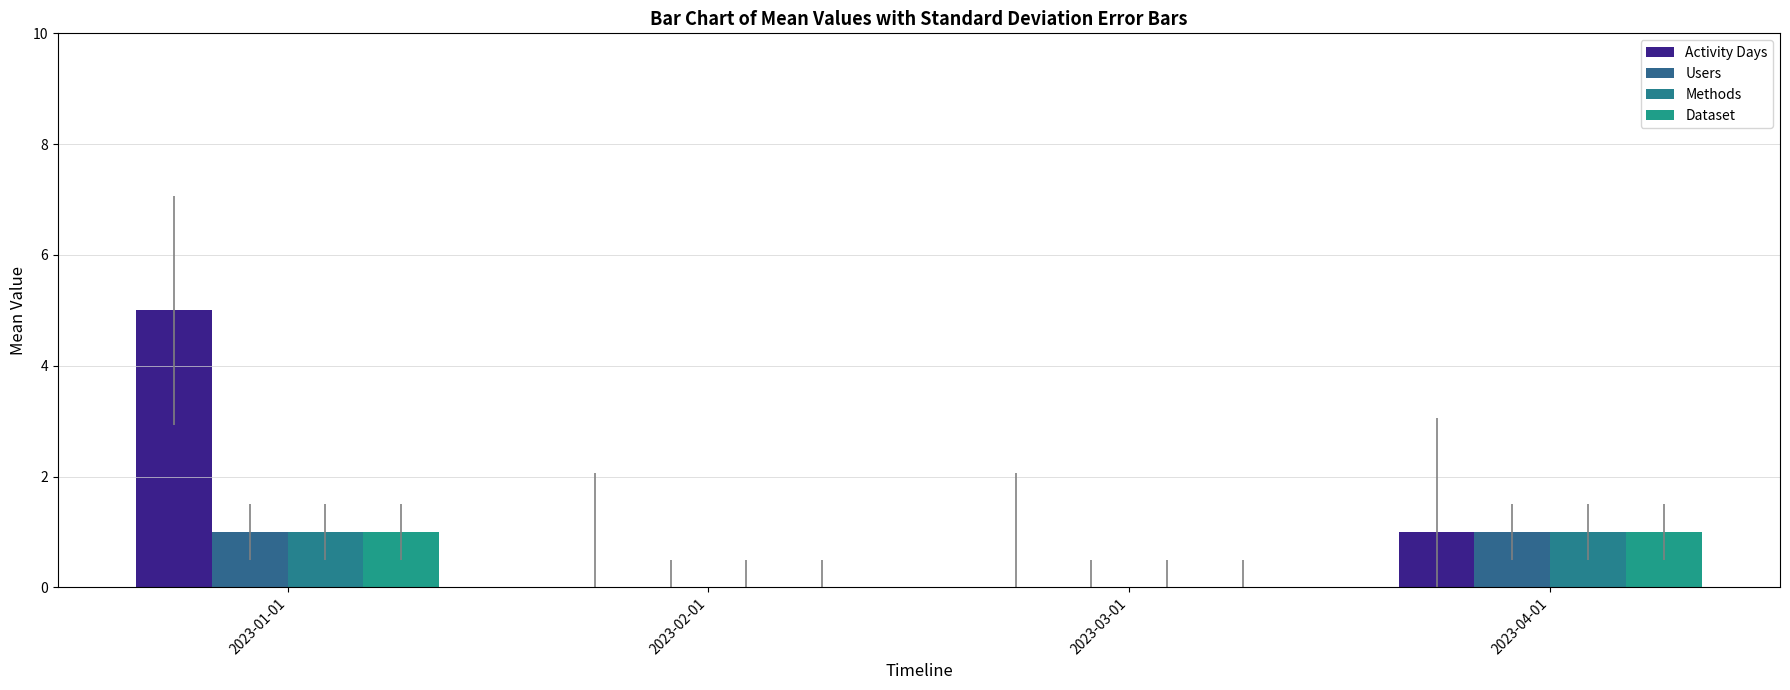

Reading left to right, extract all data points from this chart.

Activity Days: 5	0	0	1
Users: 1	0	0	1
Methods: 1	0	0	1
Dataset: 1	0	0	1